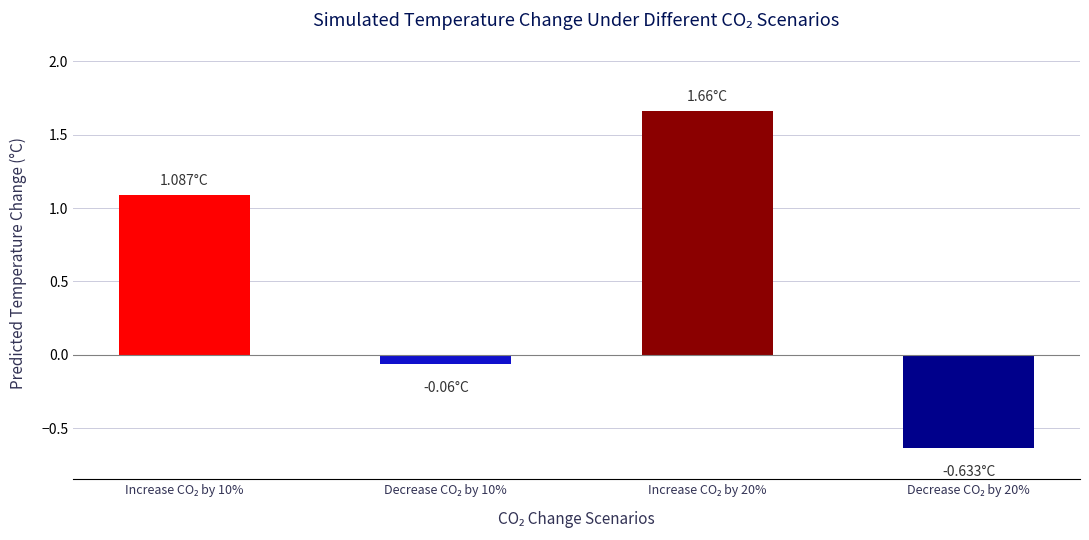

What is the sum of all values?

2.1